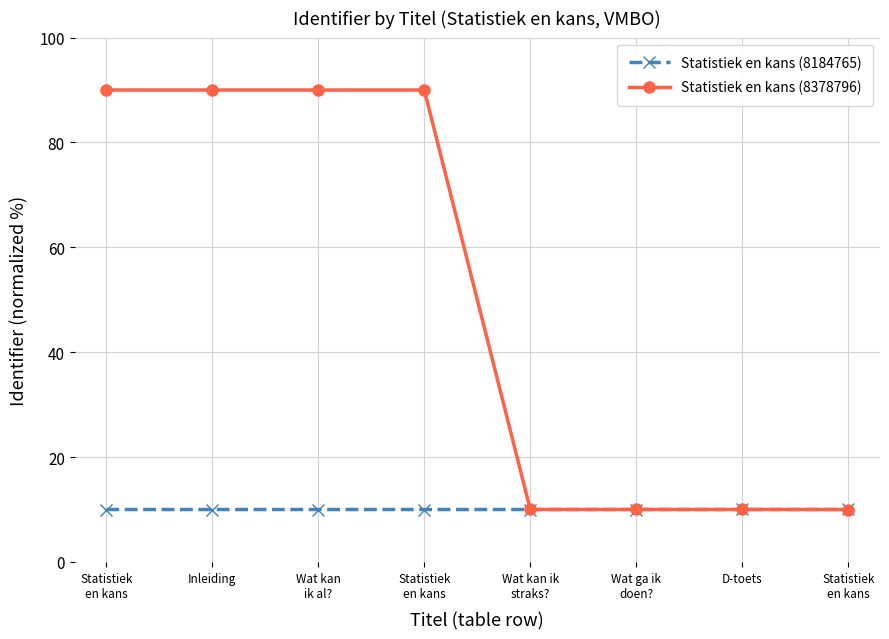

What is the average value of the Statistiek en kans (8378796) series?

50.0